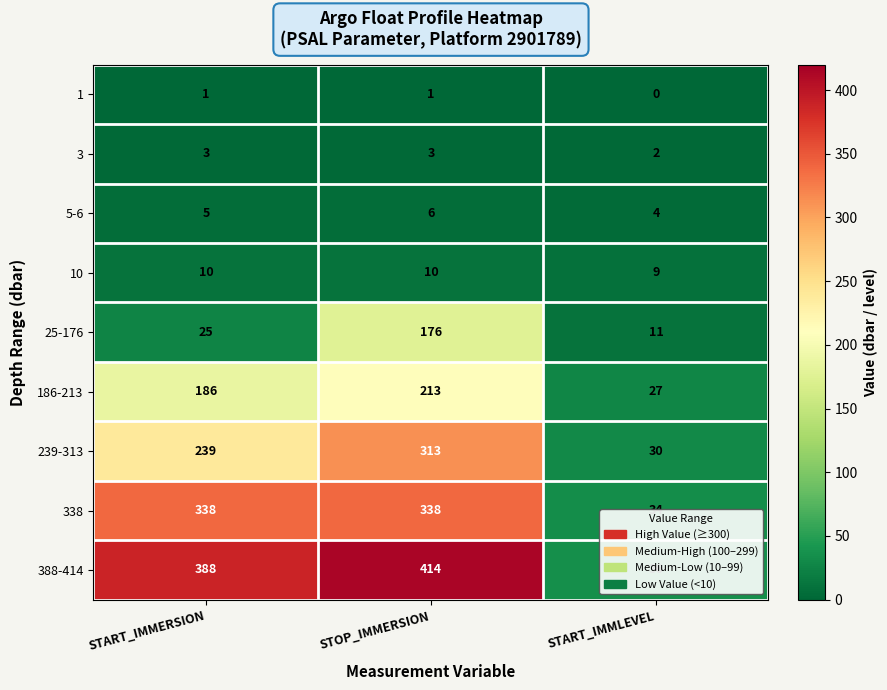

Count the number of data series in this chart.

9